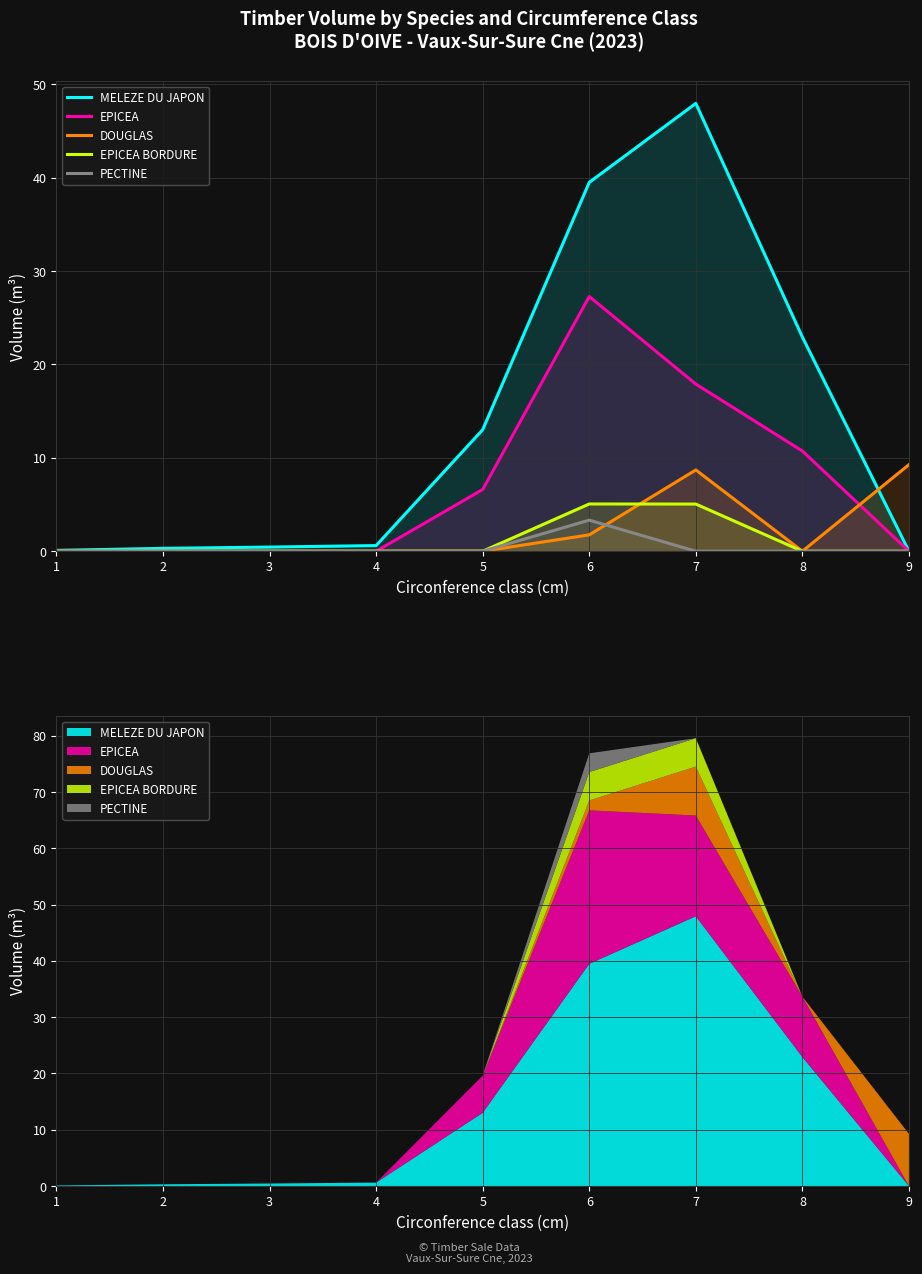

What is the difference between the highest and lowest values at 3?

0.4